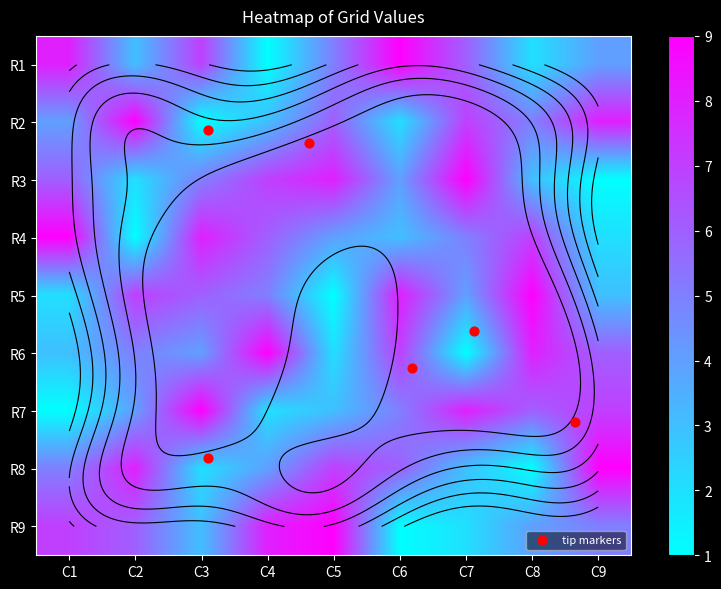

What is the total value across all series at C1?

45